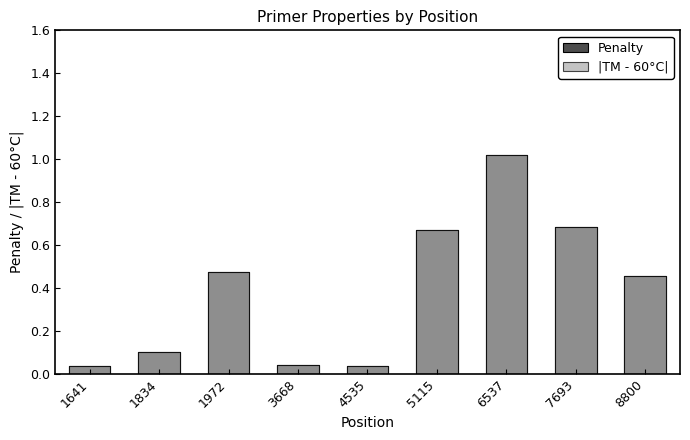

How many categories are shown in the chart?

9